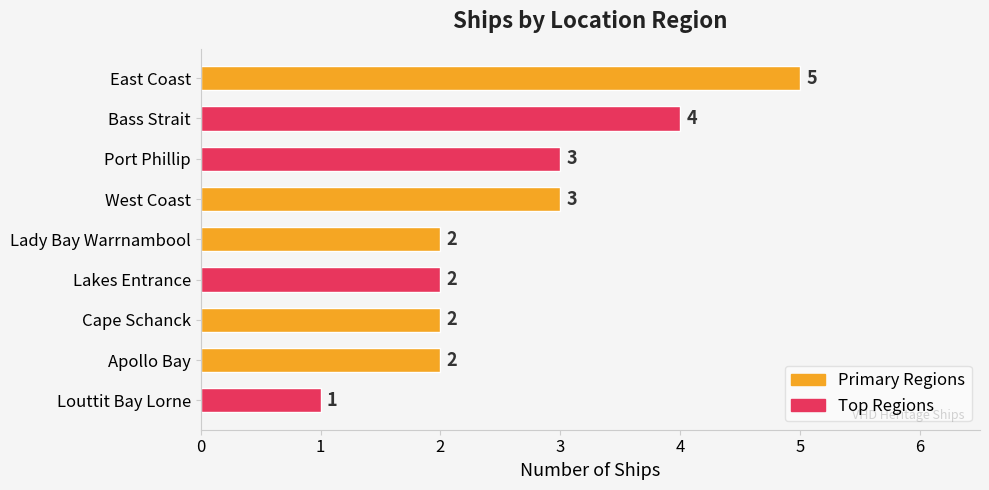

Reading top to bottom, what are all the values shown in this chart?

5	4	3	3	2	2	2	2	1